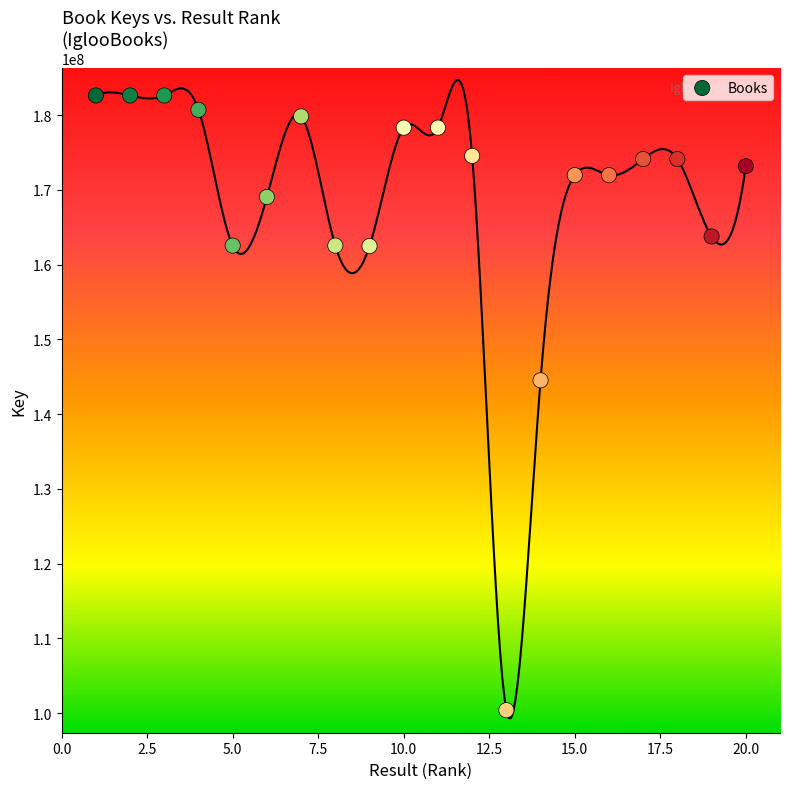

What is the range of X values (max minus min)?

19